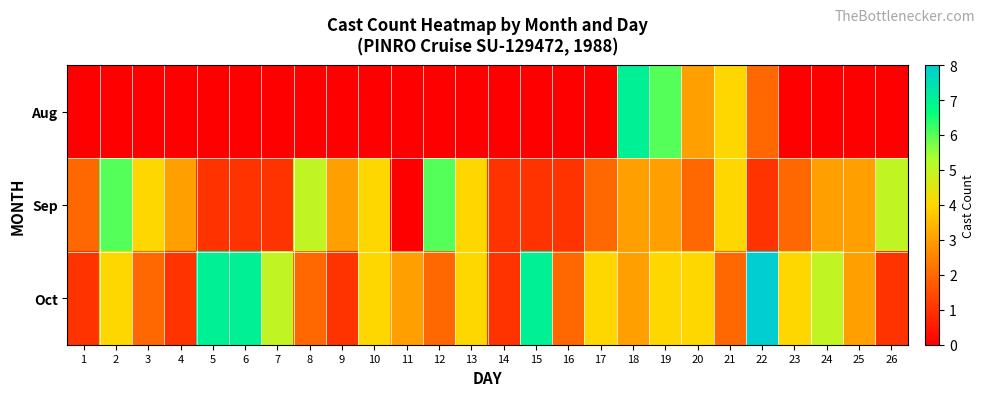

Reading right to left, extract all data points from this chart.

Aug: 26=0	25=0	24=0	23=0	22=2	21=4	20=3	19=6	18=7	17=0	16=0	15=0	14=0	13=0	12=0	11=0	10=0	9=0	8=0	7=0	6=0	5=0	4=0	3=0	2=0	1=0
Sep: 26=5	25=3	24=3	23=2	22=1	21=4	20=2	19=3	18=3	17=2	16=1	15=1	14=1	13=4	12=6	11=0	10=4	9=3	8=5	7=1	6=1	5=1	4=3	3=4	2=6	1=2
Oct: 26=1	25=3	24=5	23=4	22=8	21=2	20=4	19=4	18=3	17=4	16=2	15=7	14=1	13=4	12=2	11=3	10=4	9=1	8=2	7=5	6=7	5=7	4=1	3=2	2=4	1=1